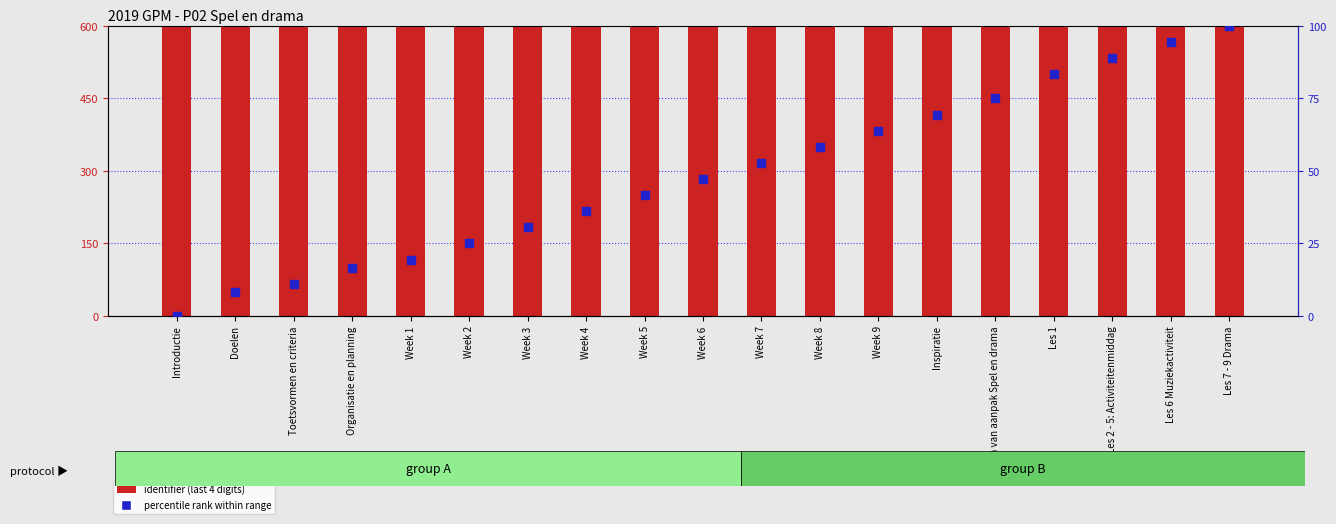

Which series contains the highest Y value?

identifier (last 4 digits)